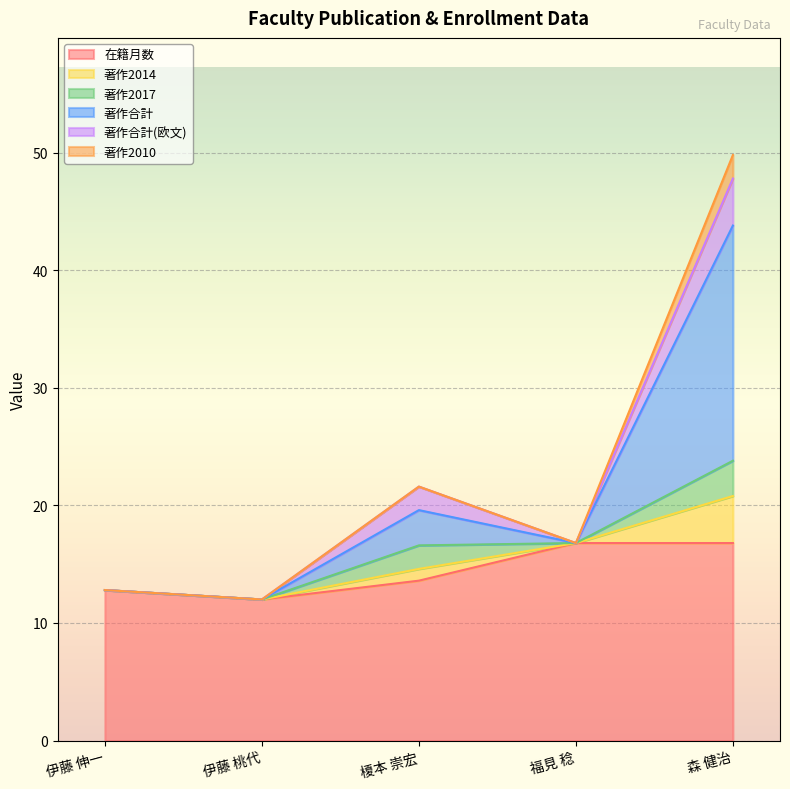

What is the difference between the 在籍月数 values at 伊藤 伸一 and 伊藤 桃代?

0.8